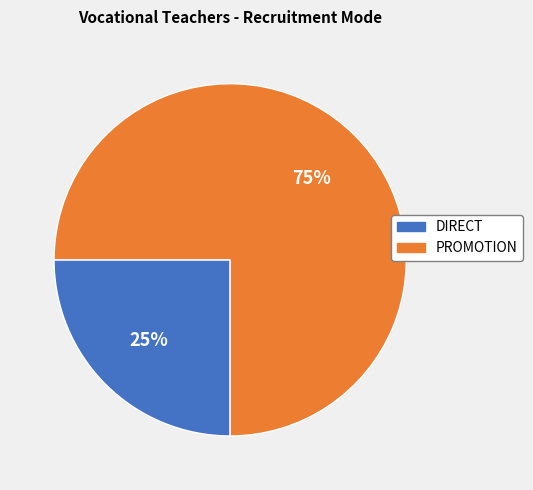

How many segments does this pie chart have?

2